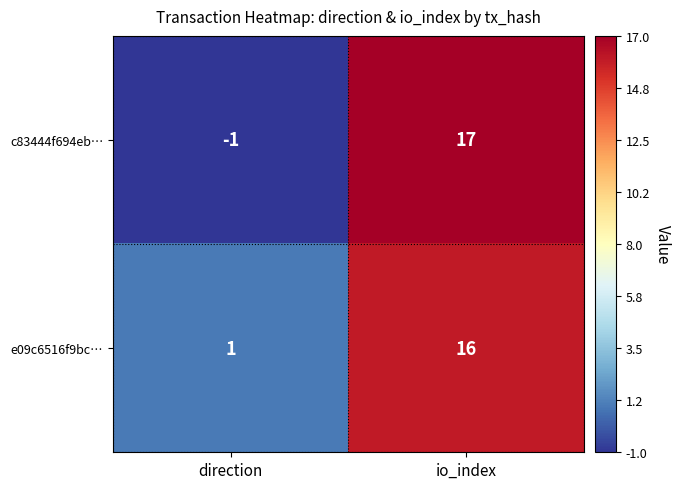

At io_index, list the series in order from largest to smallest.

c83444f694eb…, e09c6516f9bc…